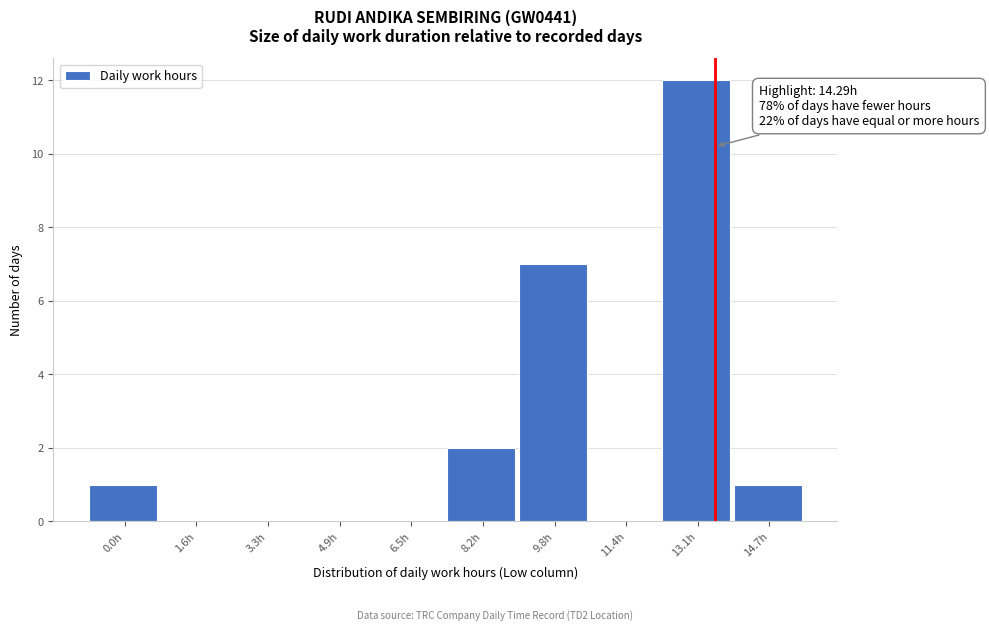

Reading left to right, what are all the values shown in this chart?

0.0h=1	1.6h=0	3.3h=0	4.9h=0	6.5h=0	8.2h=2	9.8h=7	11.4h=0	13.1h=12	14.7h=1